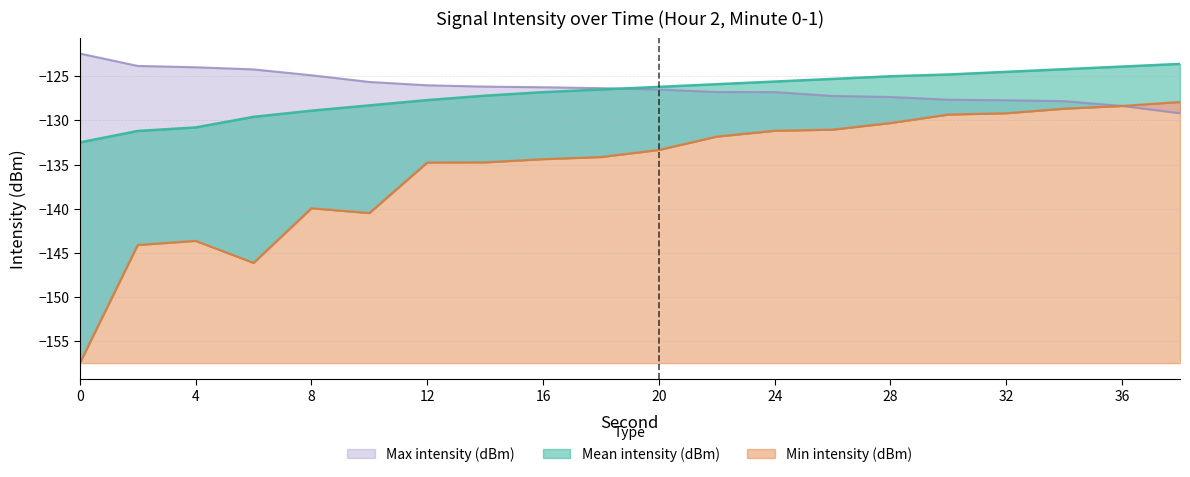

True or false: Max intensity (dBm) and Mean intensity (dBm) cross at least once.

True